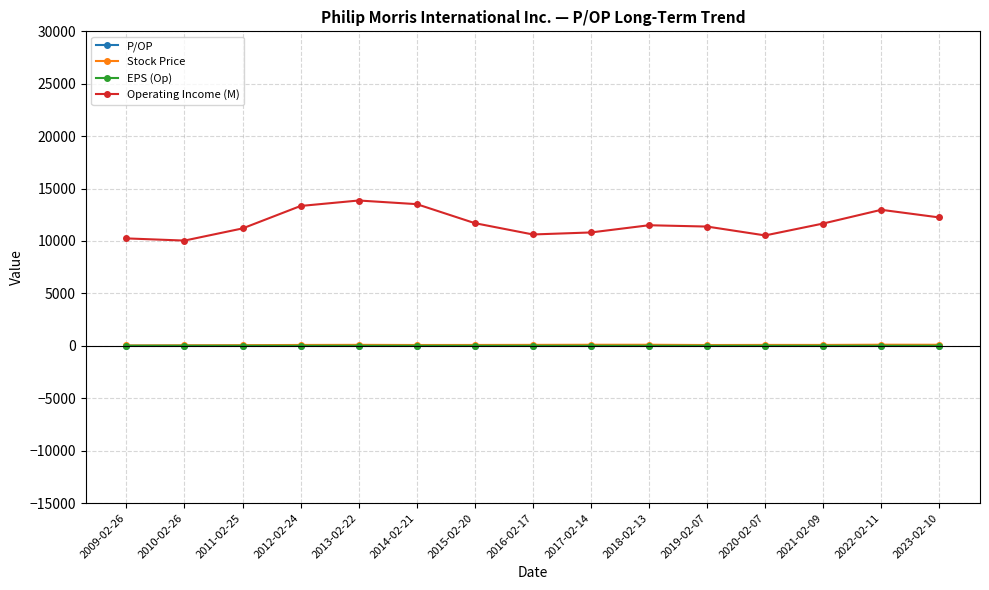

True or false: P/OP and EPS (Op) intersect in this chart.

False